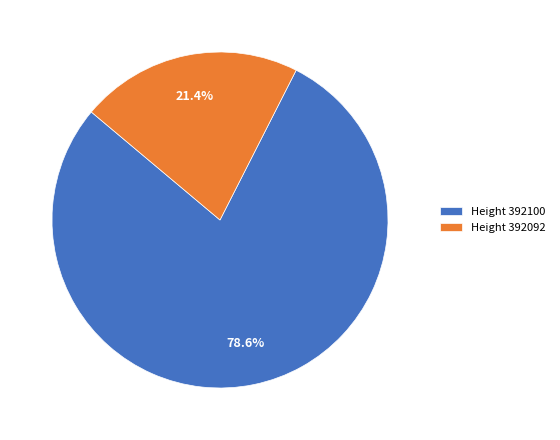

Combined, what portion of the pie is Height 392100 and Height 392092?

100.0%